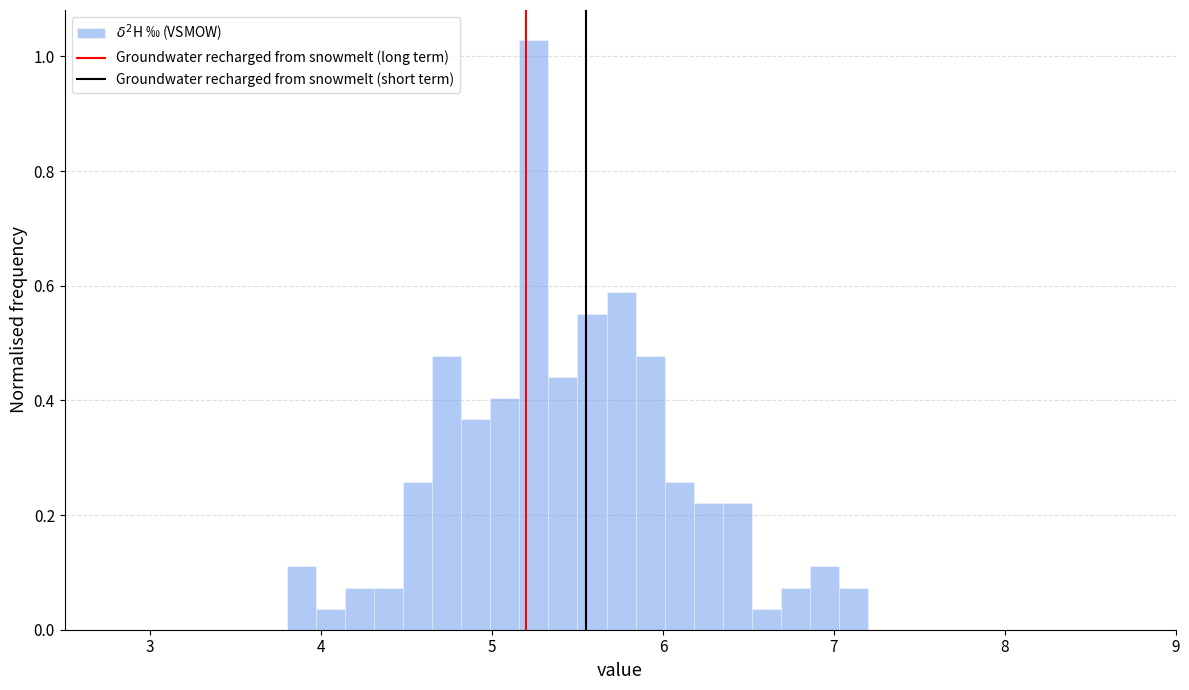

Around what value on the x-axis is the tallest bar? Give the approximate position of its centre, as read against the axis.

5.2